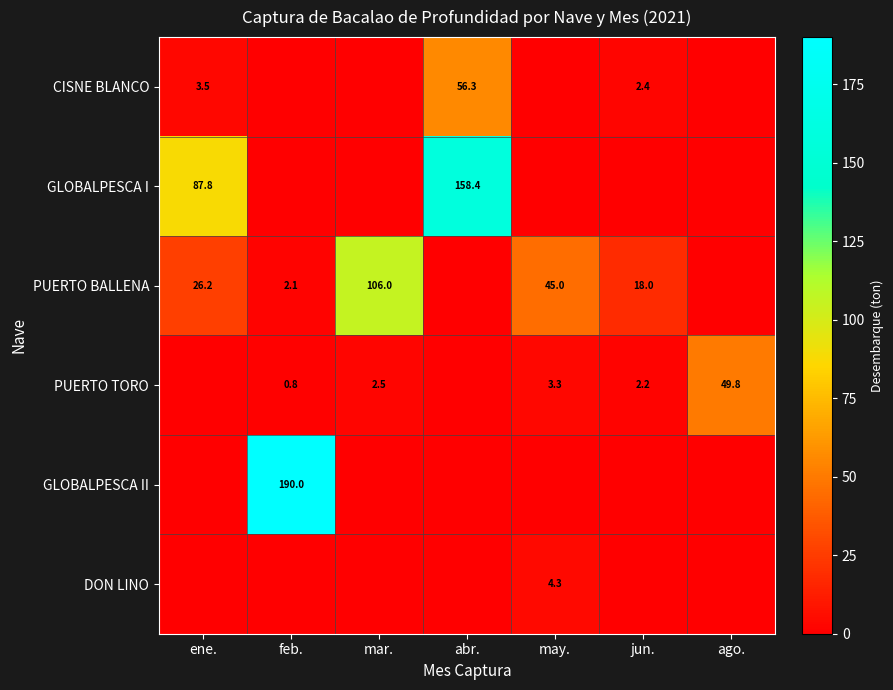

True or false: PUERTO TORO has a value of 49.8 at ago..

True